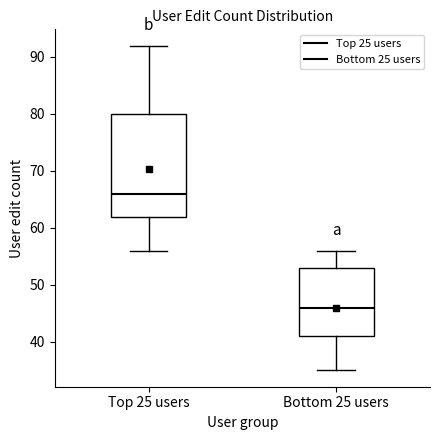

Reading left to right, transcribe this box plot: for each box, give where its median line is, the range the box spans, and where its two whiskers end, as read against the y-axis. The values are not printed on the chart, so give them approximately, as read against the axis.

Top 25 users: median 66, box 62 to 80, whiskers 56 to 92
Bottom 25 users: median 46, box 41 to 53, whiskers 35 to 56